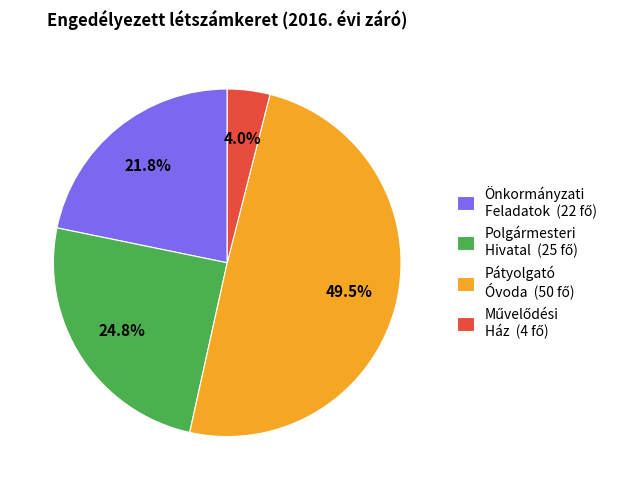

Does any single category account for the majority?

No